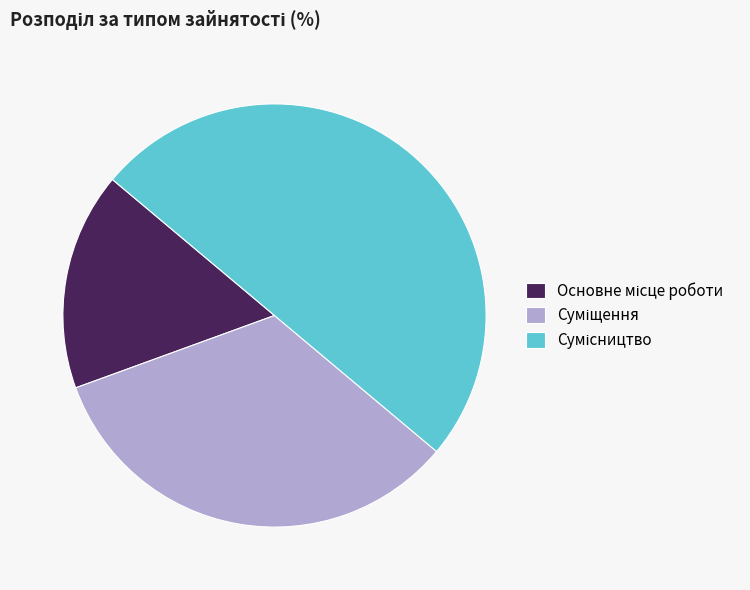

Count the number of slices in the pie.

3